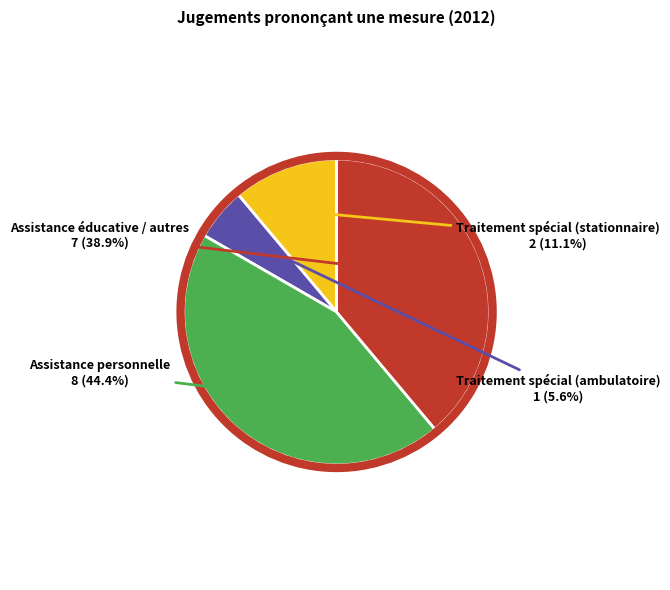

Is there any slice that represents more than half of the pie?

No